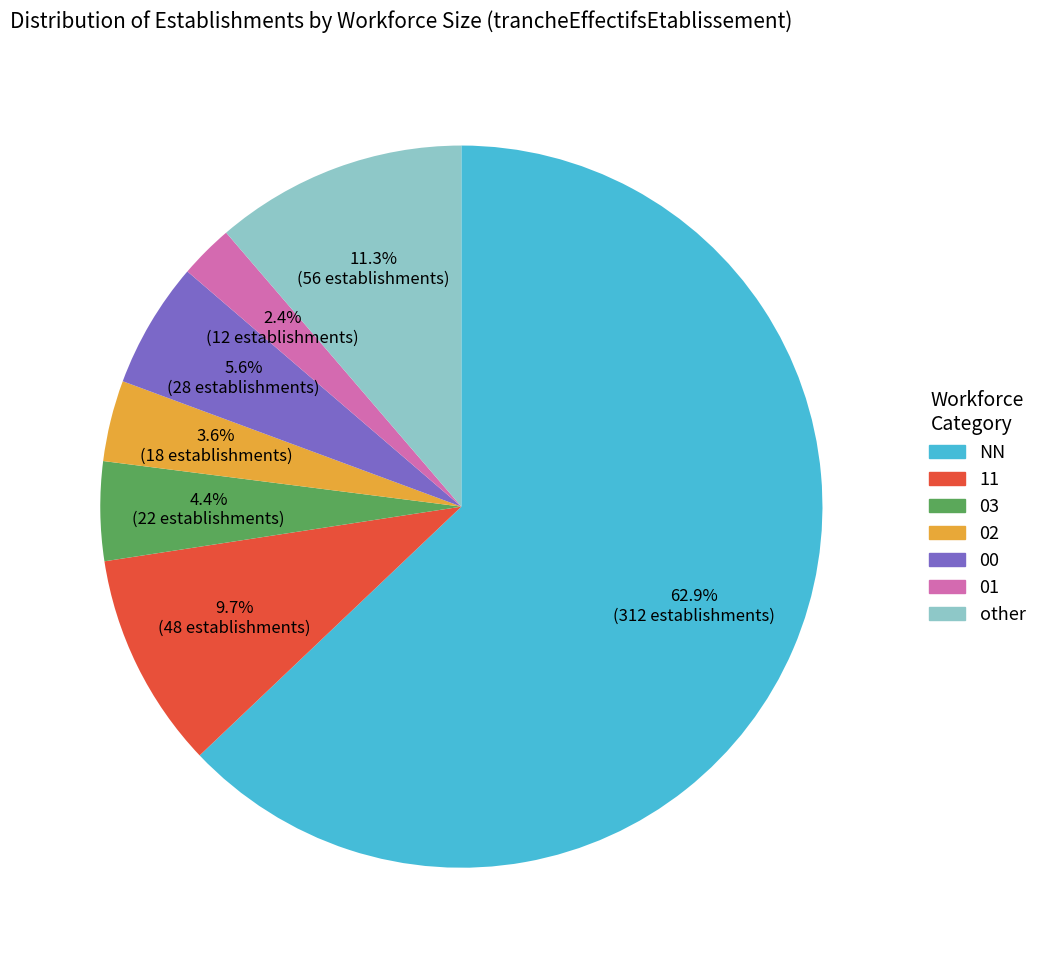

Is there any slice that represents more than half of the pie?

Yes